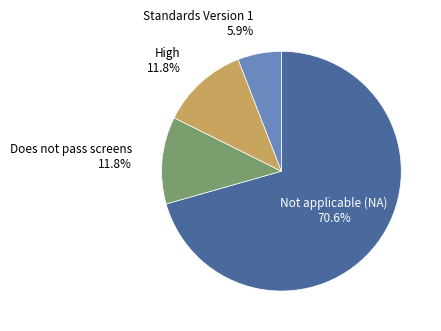

Is there a majority slice in this chart?

Yes